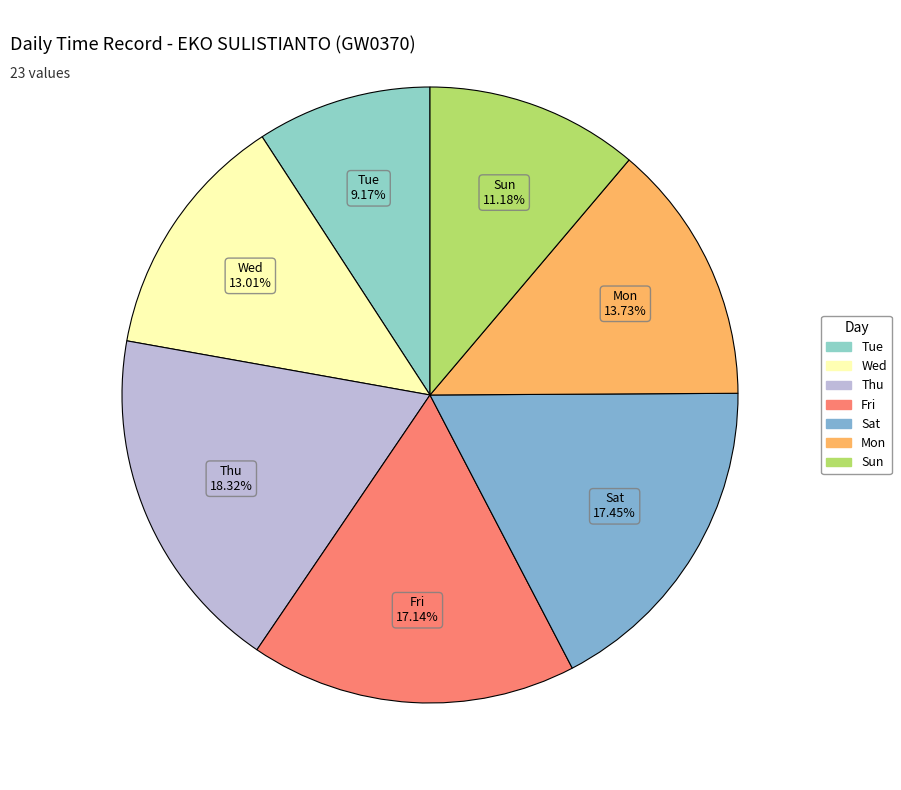

Count the number of slices in the pie.

7